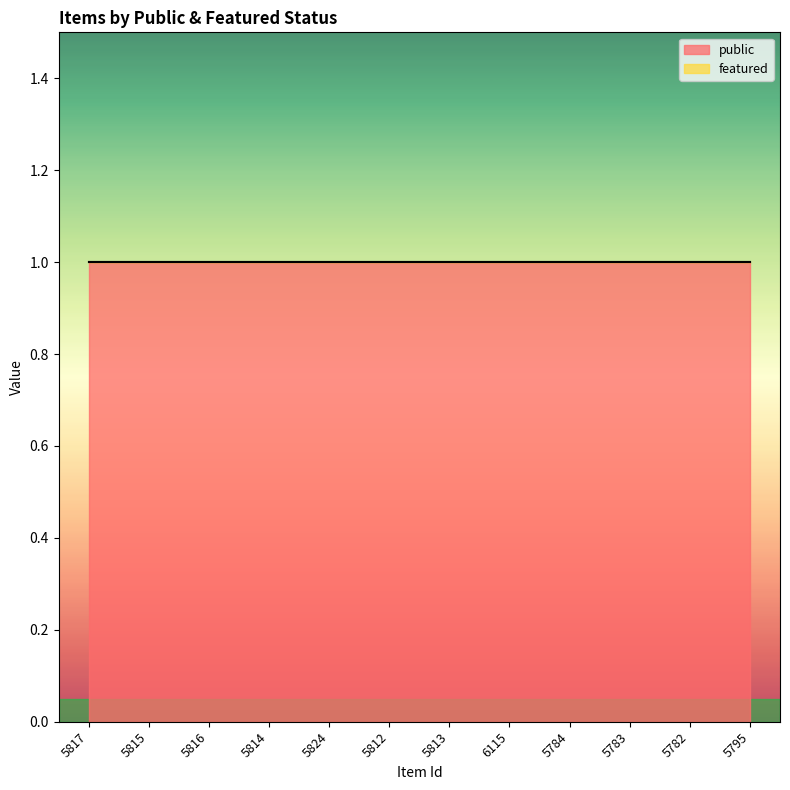

What is the label of the 3rd point from the right?

5783